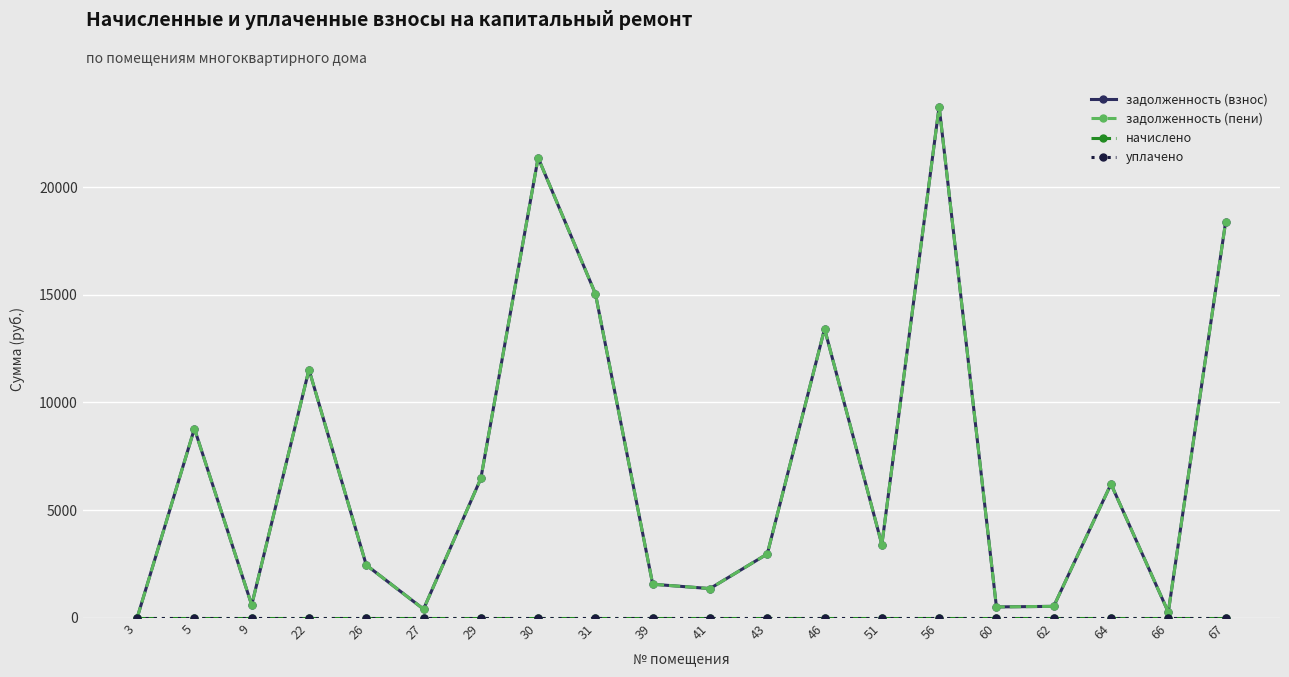

In задолженность (пени), how many points are higher than both neighbors (excluding endpoints)?

6